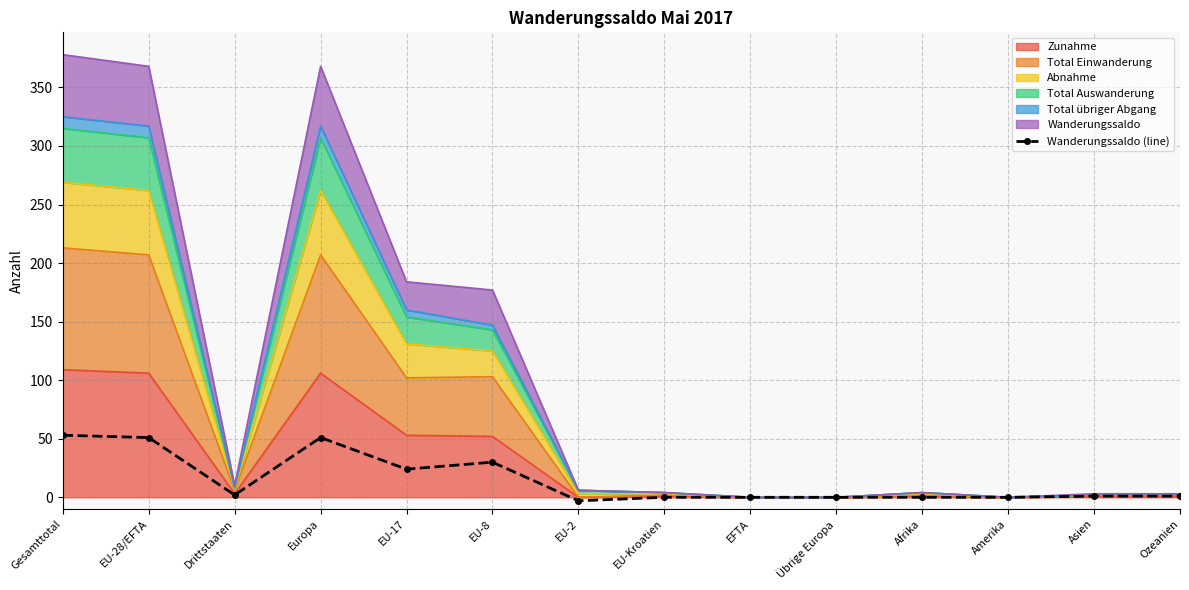

Is it true that the value at EU-2 is -5?

False